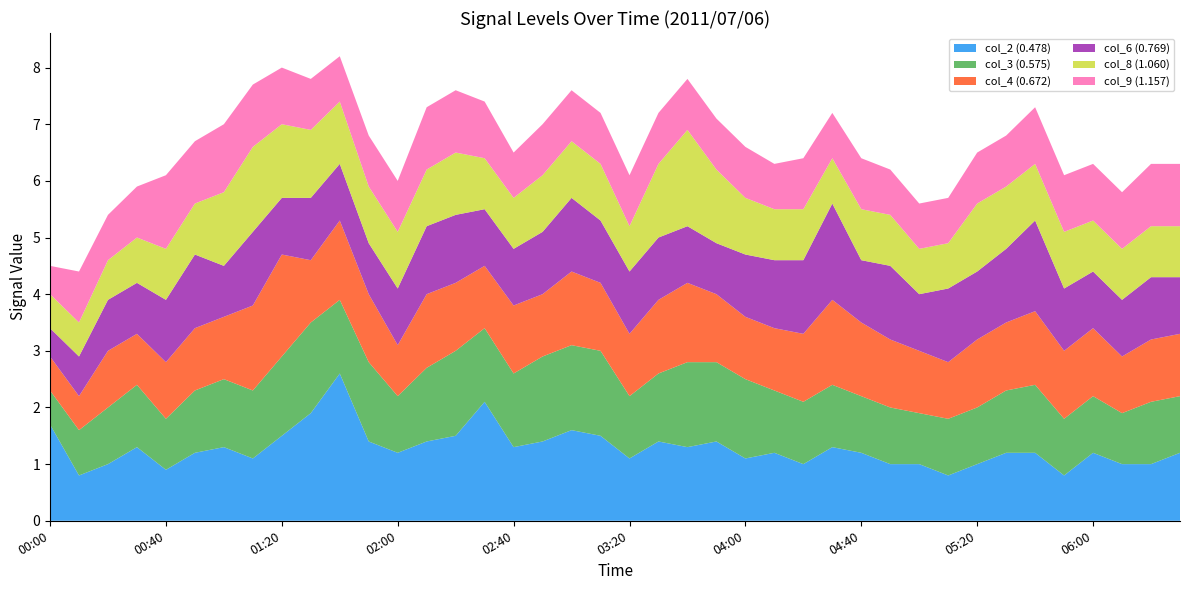

Reading left to right, extract all data points from this chart.

col_2 (0.478): 00:00=1.7	00:10=0.8	00:20=1.0	00:30=1.3	00:40=0.9	00:50=1.2	01:00=1.3	01:10=1.1	01:20=1.5	01:30=1.9	01:40=2.6	01:50=1.4	02:00=1.2	02:10=1.4	02:20=1.5	02:30=2.1	02:40=1.3	02:50=1.4	03:00=1.6	03:10=1.5	03:20=1.1	03:30=1.4	03:40=1.3	03:50=1.4	04:00=1.1	04:10=1.2	04:20=1.0	04:30=1.3	04:40=1.2	04:50=1.0	05:00=1.0	05:10=0.8	05:20=1.0	05:30=1.2	05:40=1.2	05:50=0.8	06:00=1.2	06:10=1.0	06:20=1.0	06:30=1.2
col_3 (0.575): 00:00=0.6	00:10=0.8	00:20=1.0	00:30=1.1	00:40=0.9	00:50=1.1	01:00=1.2	01:10=1.2	01:20=1.4	01:30=1.6	01:40=1.3	01:50=1.4	02:00=1.0	02:10=1.3	02:20=1.5	02:30=1.3	02:40=1.3	02:50=1.5	03:00=1.5	03:10=1.5	03:20=1.1	03:30=1.2	03:40=1.5	03:50=1.4	04:00=1.4	04:10=1.1	04:20=1.1	04:30=1.1	04:40=1.0	04:50=1.0	05:00=0.9	05:10=1.0	05:20=1.0	05:30=1.1	05:40=1.2	05:50=1.0	06:00=1.0	06:10=0.9	06:20=1.1	06:30=1.0
col_4 (0.672): 00:00=0.6	00:10=0.6	00:20=1.0	00:30=0.9	00:40=1.0	00:50=1.1	01:00=1.1	01:10=1.5	01:20=1.8	01:30=1.1	01:40=1.4	01:50=1.2	02:00=0.9	02:10=1.3	02:20=1.2	02:30=1.1	02:40=1.2	02:50=1.1	03:00=1.3	03:10=1.2	03:20=1.1	03:30=1.3	03:40=1.4	03:50=1.2	04:00=1.1	04:10=1.1	04:20=1.2	04:30=1.5	04:40=1.3	04:50=1.2	05:00=1.1	05:10=1.0	05:20=1.2	05:30=1.2	05:40=1.3	05:50=1.2	06:00=1.2	06:10=1.0	06:20=1.1	06:30=1.1
col_6 (0.769): 00:00=0.5	00:10=0.7	00:20=0.9	00:30=0.9	00:40=1.1	00:50=1.3	01:00=0.9	01:10=1.3	01:20=1.0	01:30=1.1	01:40=1.0	01:50=0.9	02:00=1.0	02:10=1.2	02:20=1.2	02:30=1.0	02:40=1.0	02:50=1.1	03:00=1.3	03:10=1.1	03:20=1.1	03:30=1.1	03:40=1.0	03:50=0.9	04:00=1.1	04:10=1.2	04:20=1.3	04:30=1.7	04:40=1.1	04:50=1.3	05:00=1.0	05:10=1.3	05:20=1.2	05:30=1.3	05:40=1.6	05:50=1.1	06:00=1.0	06:10=1.0	06:20=1.1	06:30=1.0
col_8 (1.060): 00:00=0.6	00:10=0.6	00:20=0.7	00:30=0.8	00:40=0.9	00:50=0.9	01:00=1.3	01:10=1.5	01:20=1.3	01:30=1.2	01:40=1.1	01:50=1.0	02:00=1.0	02:10=1.0	02:20=1.1	02:30=0.9	02:40=0.9	02:50=1.0	03:00=1.0	03:10=1.0	03:20=0.8	03:30=1.3	03:40=1.7	03:50=1.3	04:00=1.0	04:10=0.9	04:20=0.9	04:30=0.8	04:40=0.9	04:50=0.9	05:00=0.8	05:10=0.8	05:20=1.2	05:30=1.1	05:40=1.0	05:50=1.0	06:00=0.9	06:10=0.9	06:20=0.9	06:30=0.9
col_9 (1.157): 00:00=0.5	00:10=0.9	00:20=0.8	00:30=0.9	00:40=1.3	00:50=1.1	01:00=1.2	01:10=1.1	01:20=1.0	01:30=0.9	01:40=0.8	01:50=0.9	02:00=0.9	02:10=1.1	02:20=1.1	02:30=1.0	02:40=0.8	02:50=0.9	03:00=0.9	03:10=0.9	03:20=0.9	03:30=0.9	03:40=0.9	03:50=0.9	04:00=0.9	04:10=0.8	04:20=0.9	04:30=0.8	04:40=0.9	04:50=0.8	05:00=0.8	05:10=0.8	05:20=0.9	05:30=0.9	05:40=1.0	05:50=1.0	06:00=1.0	06:10=1.0	06:20=1.1	06:30=1.1